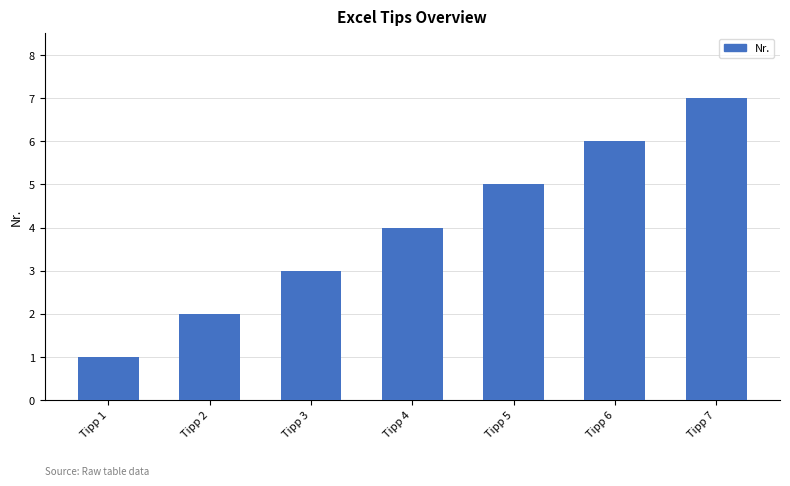

What is the average value?

4